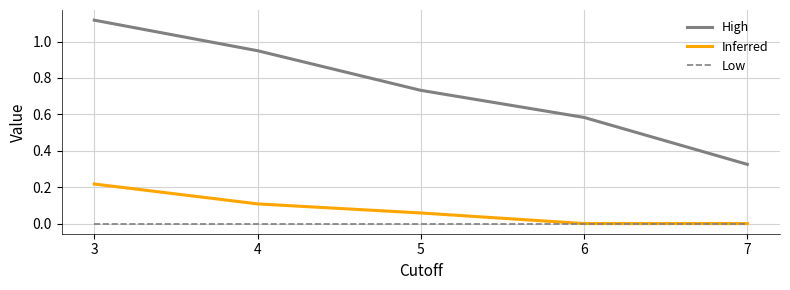

Does the chart have visible grid lines?

Yes